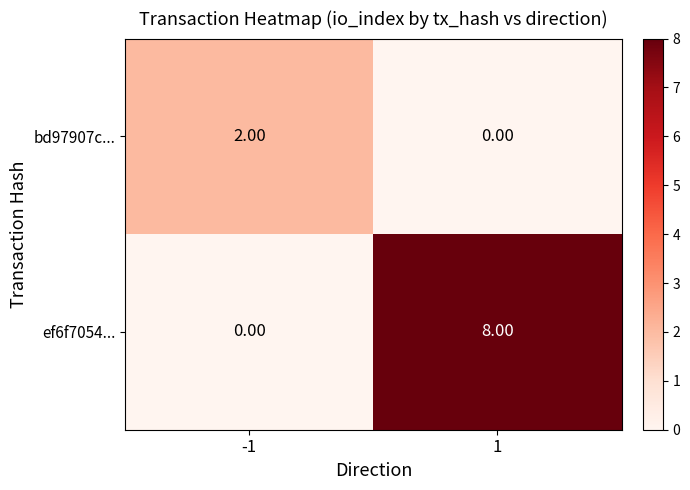

Which series changed the most between -1 and 1?

ef6f7054...